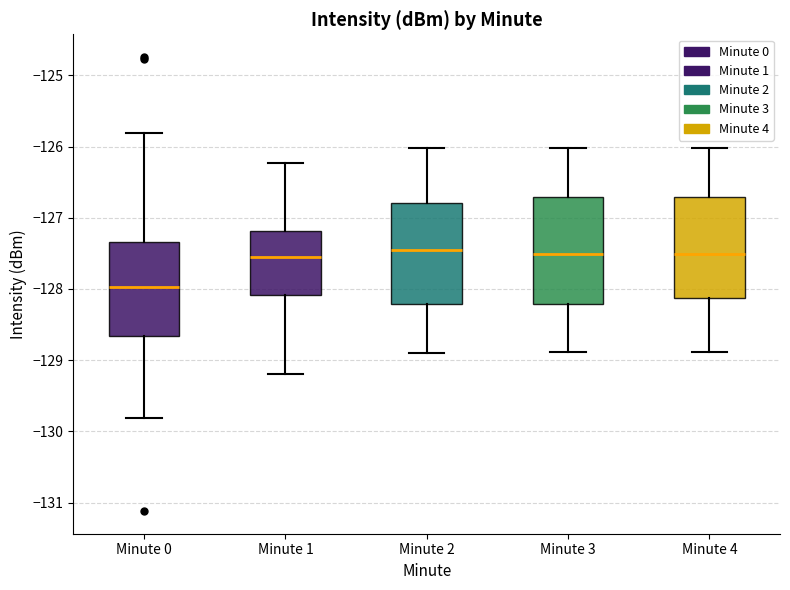

Reading left to right, read every box against the y-axis: the position of its median line, the range the box covers, and the ends of its whiskers. The values are not printed on the chart, so give them approximately, as read against the axis.

Minute 0: median -128.0, box -128.7 to -127.3, whiskers -129.8 to -125.8
Minute 1: median -127.6, box -128.1 to -127.2, whiskers -129.2 to -126.2
Minute 2: median -127.5, box -128.2 to -126.8, whiskers -128.9 to -126.0
Minute 3: median -127.5, box -128.2 to -126.7, whiskers -128.9 to -126.0
Minute 4: median -127.5, box -128.1 to -126.7, whiskers -128.9 to -126.0